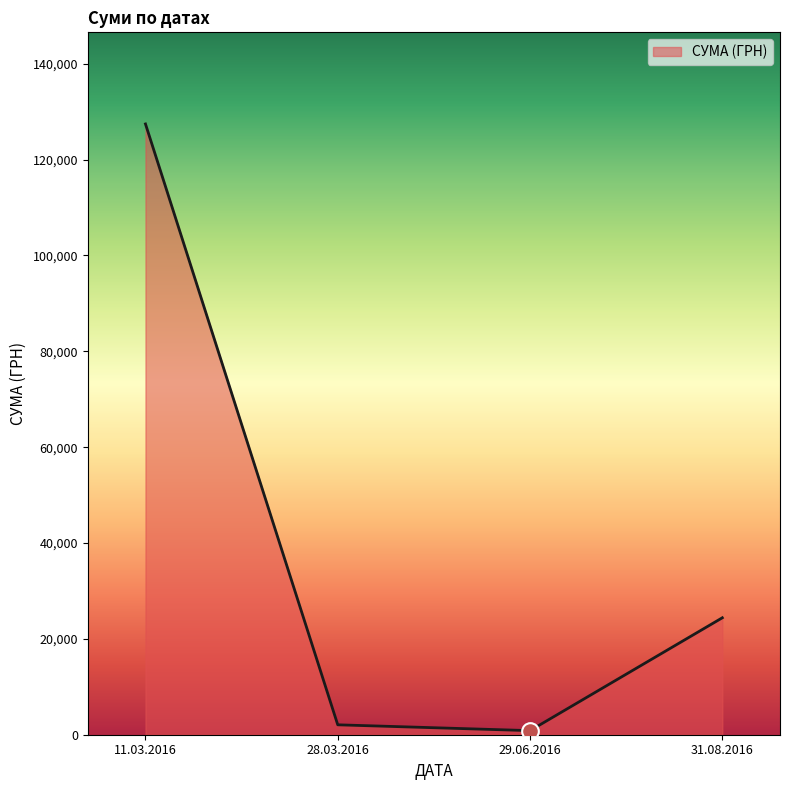

How many categories are shown in the chart?

4